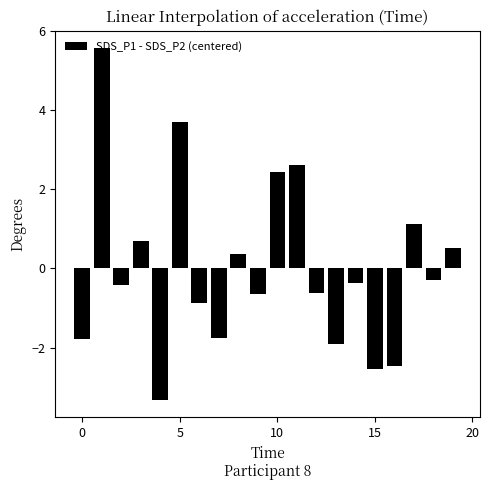

What is the smallest value displayed?

-3.3